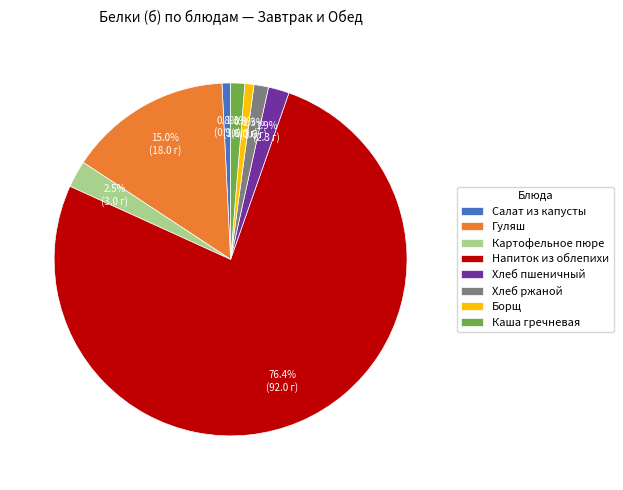

To the nearest percent, what is the difference between the Хлеб ржаной and Гуляш slice percentages?

14%